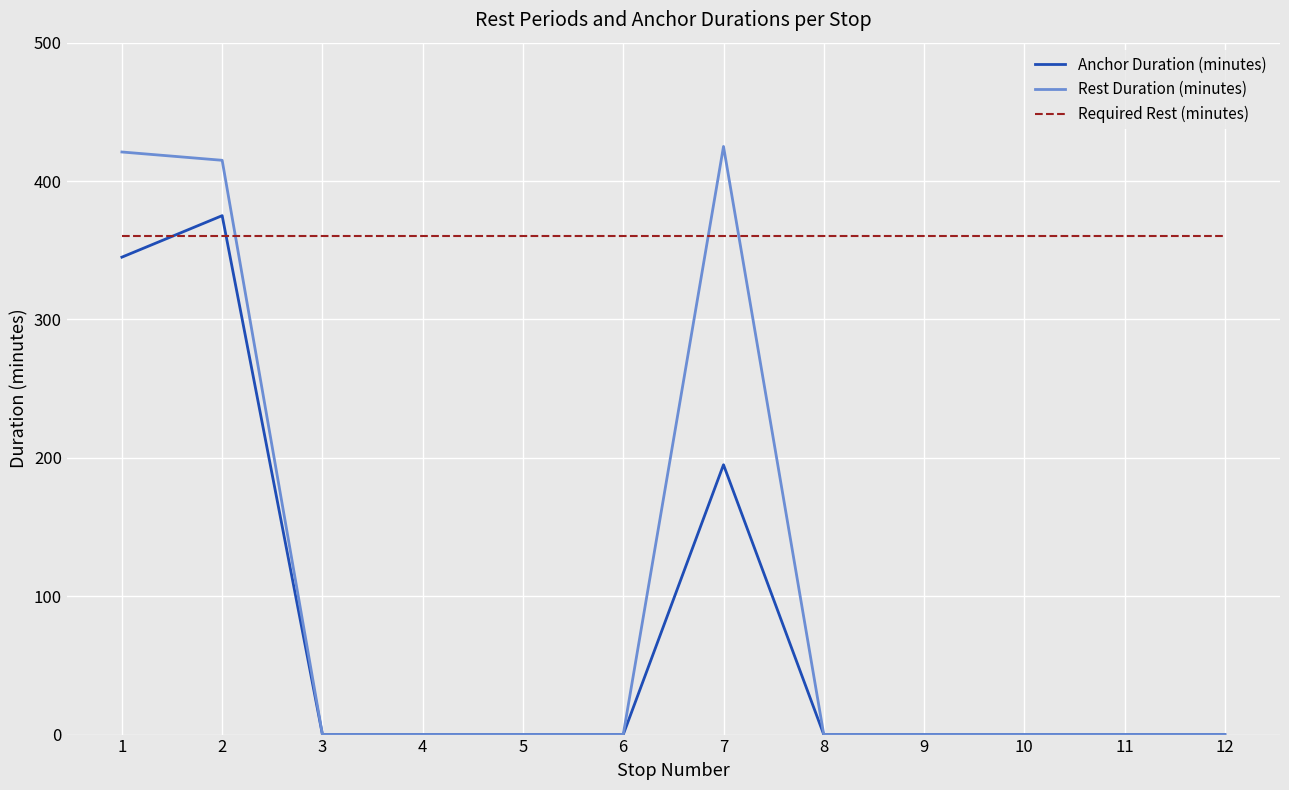

What value does the Required Rest (minutes) series have at 9?

360